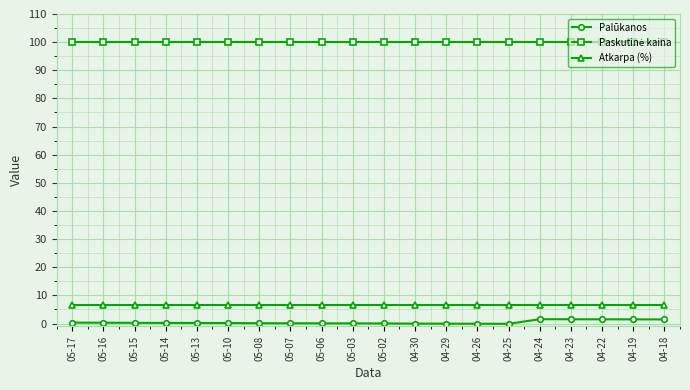

True or false: Palūkanos and Atkarpa (%) cross at least once.

False